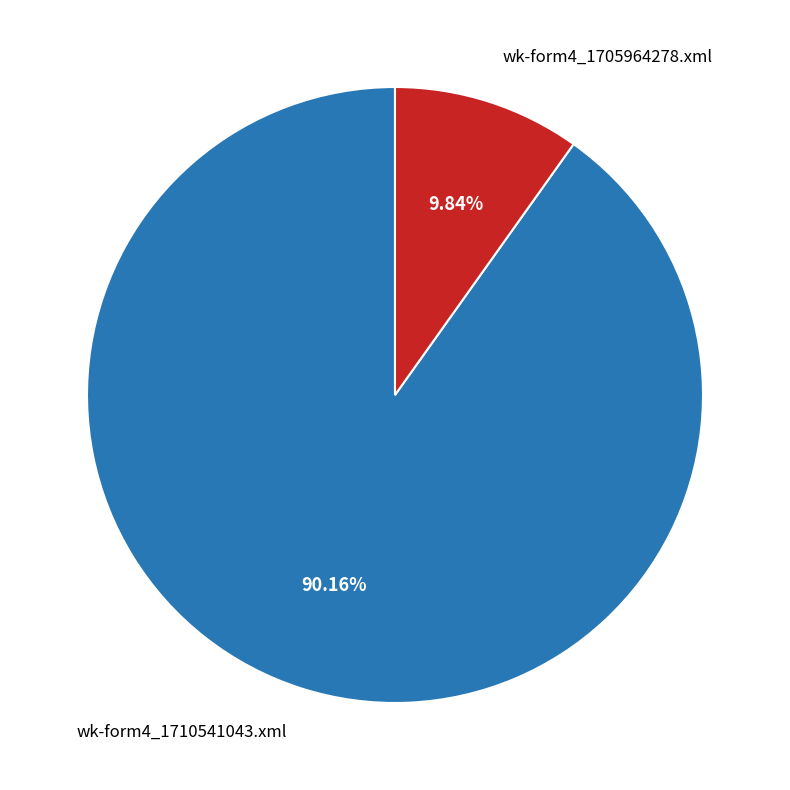

Does any single category account for the majority?

Yes